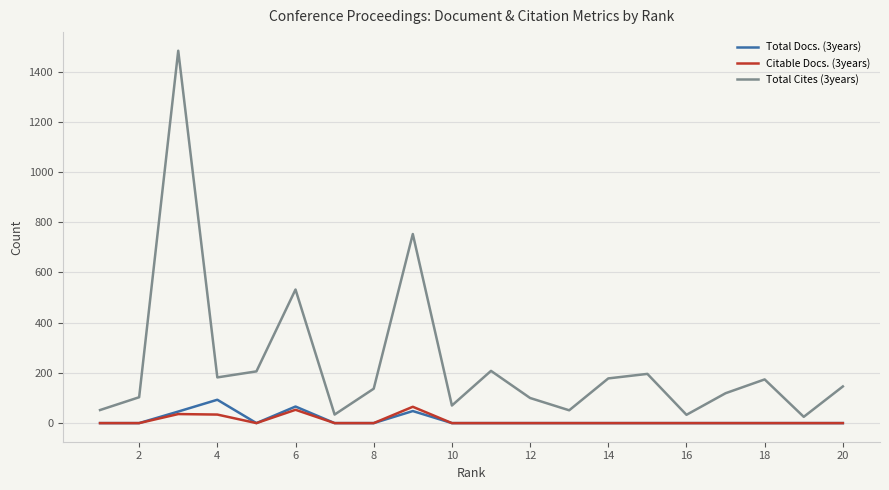

Which series has the largest total across all categories?

Total Cites (3years)